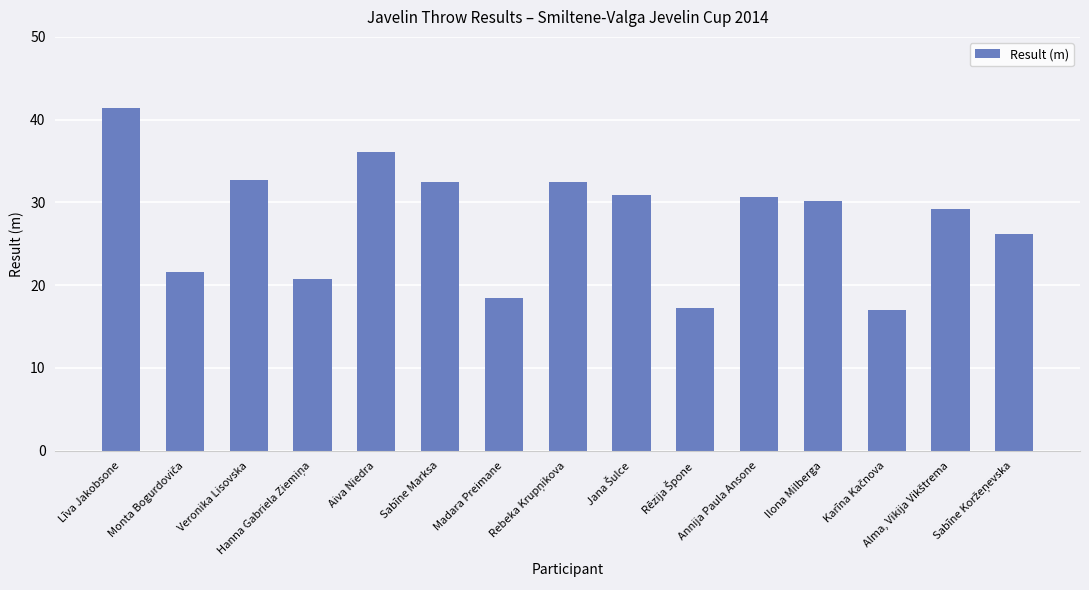

What is the greatest value displayed?

41.4